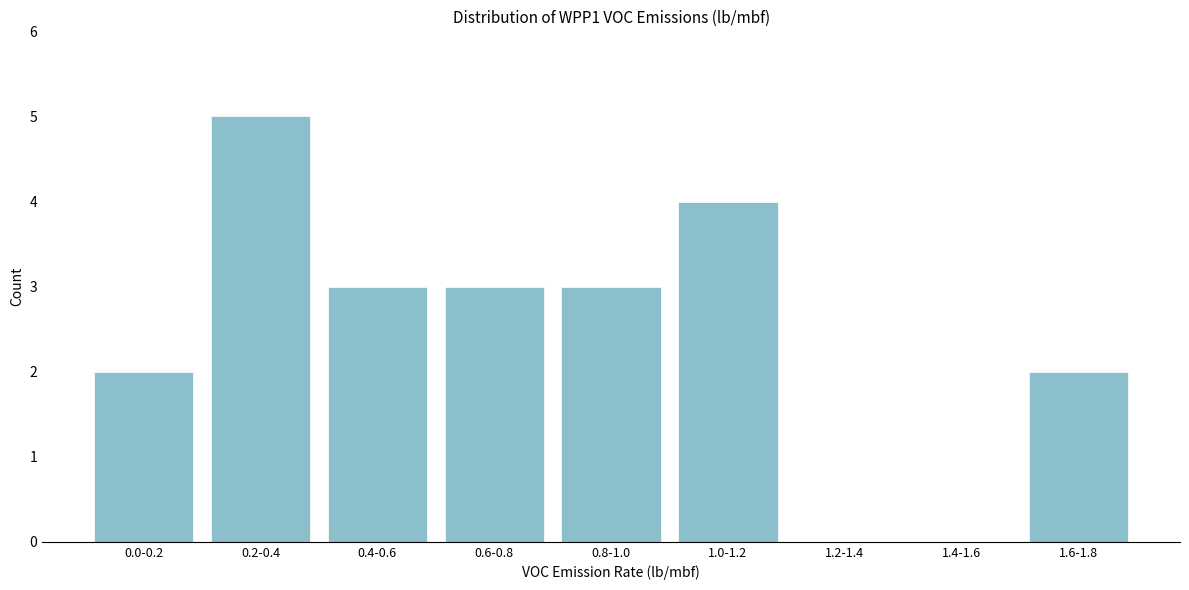

Reading right to left, what are all the values shown in this chart?

1.6-1.8=2	1.4-1.6=0	1.2-1.4=0	1.0-1.2=4	0.8-1.0=3	0.6-0.8=3	0.4-0.6=3	0.2-0.4=5	0.0-0.2=2